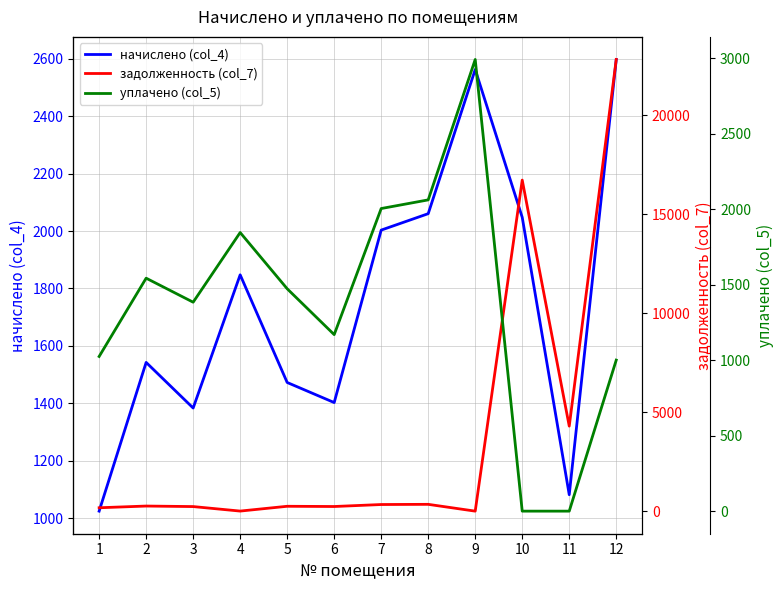

Which series has the largest total across all categories?

задолженность (col_7)